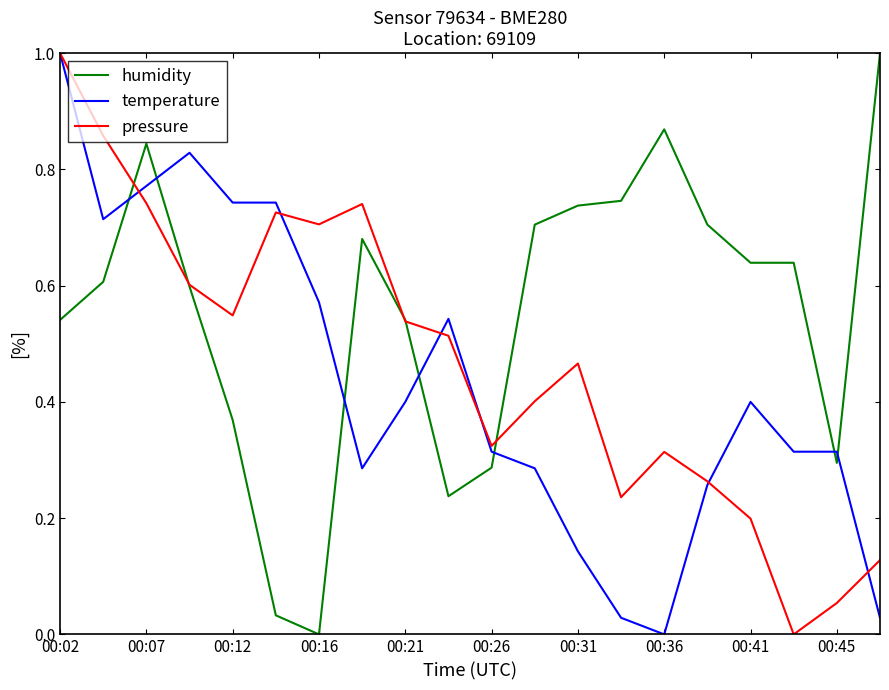

What is the maximum value shown in the chart?

1.0